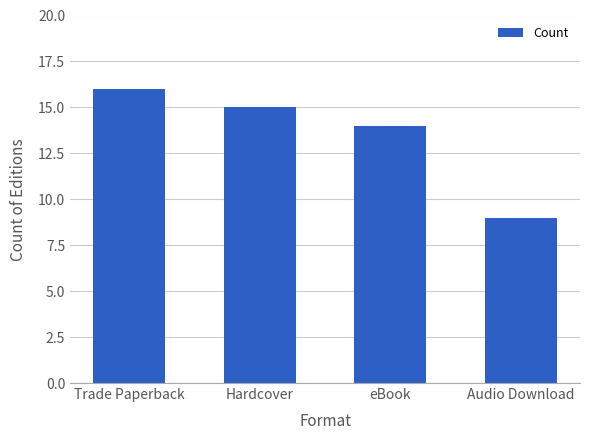

What is the difference between the values at eBook and Hardcover?

1